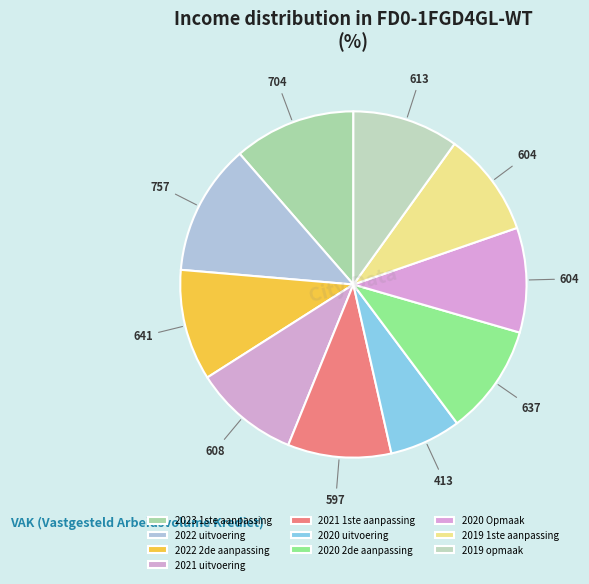

Which category has the smallest portion of the pie?

2020 uitvoering